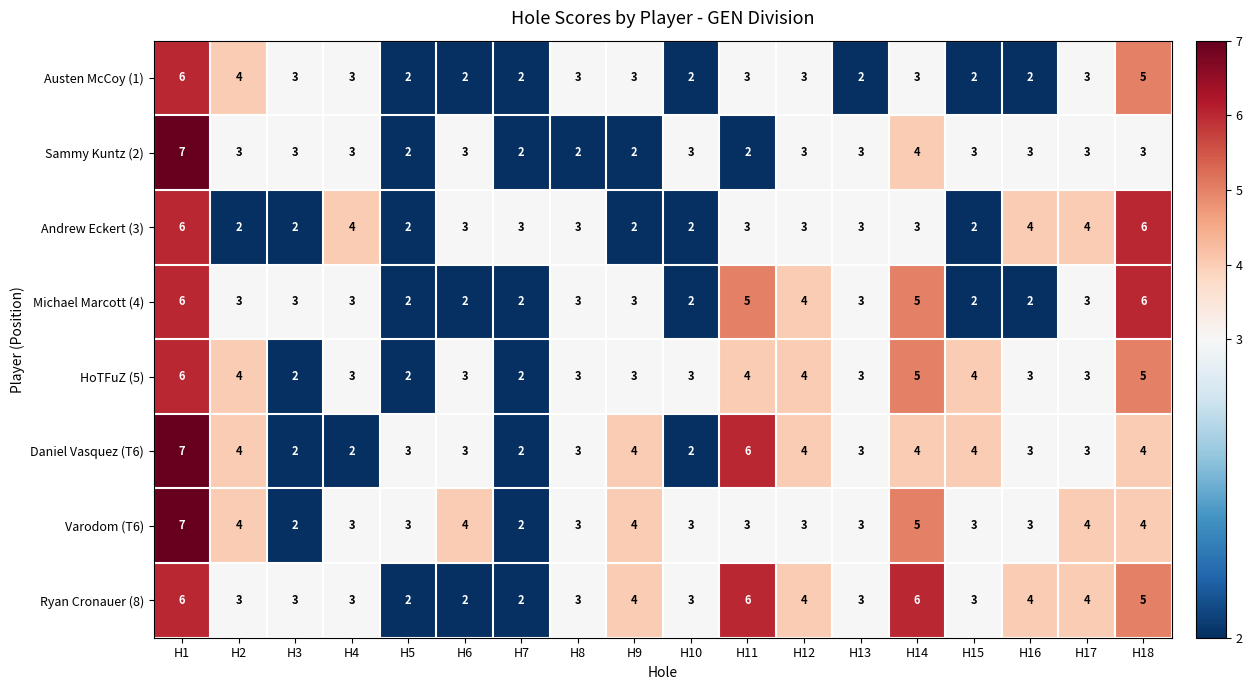

What is the average value of the Daniel Vasquez (T6) series?

4